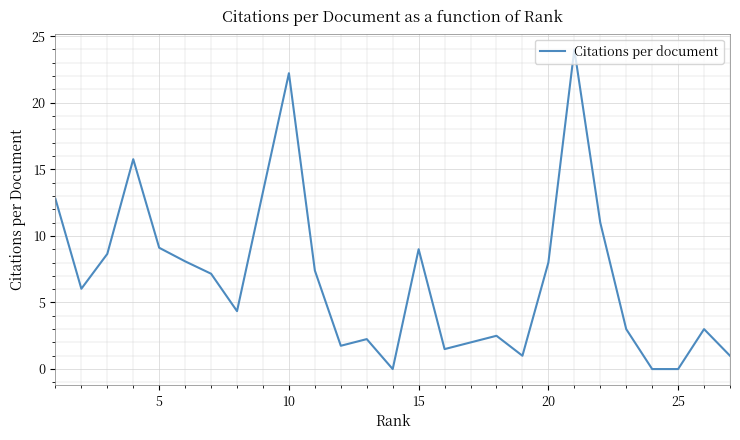

What is the maximum value shown in the chart?

24.0